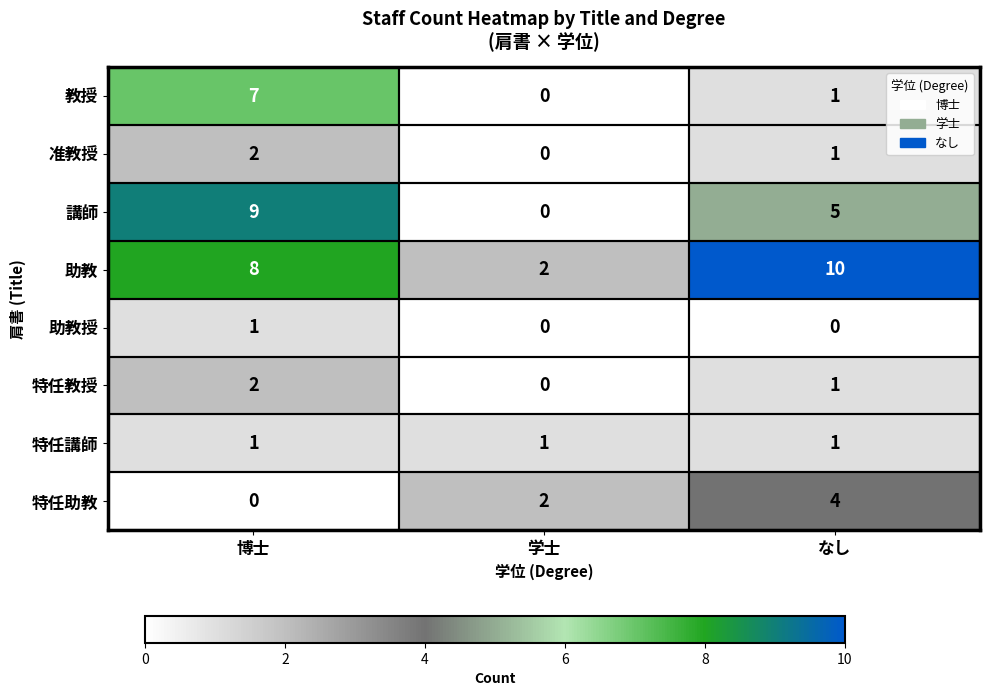

At which label does 講師 reach its minimum?

学士